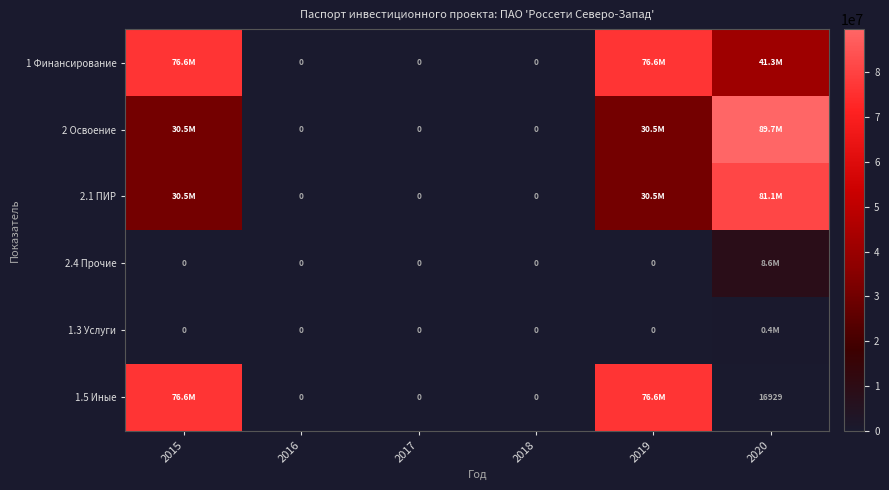

Is the value of 1.5 Иные at 2020 greater than the value of 2.4 Прочие at 2018?

Yes